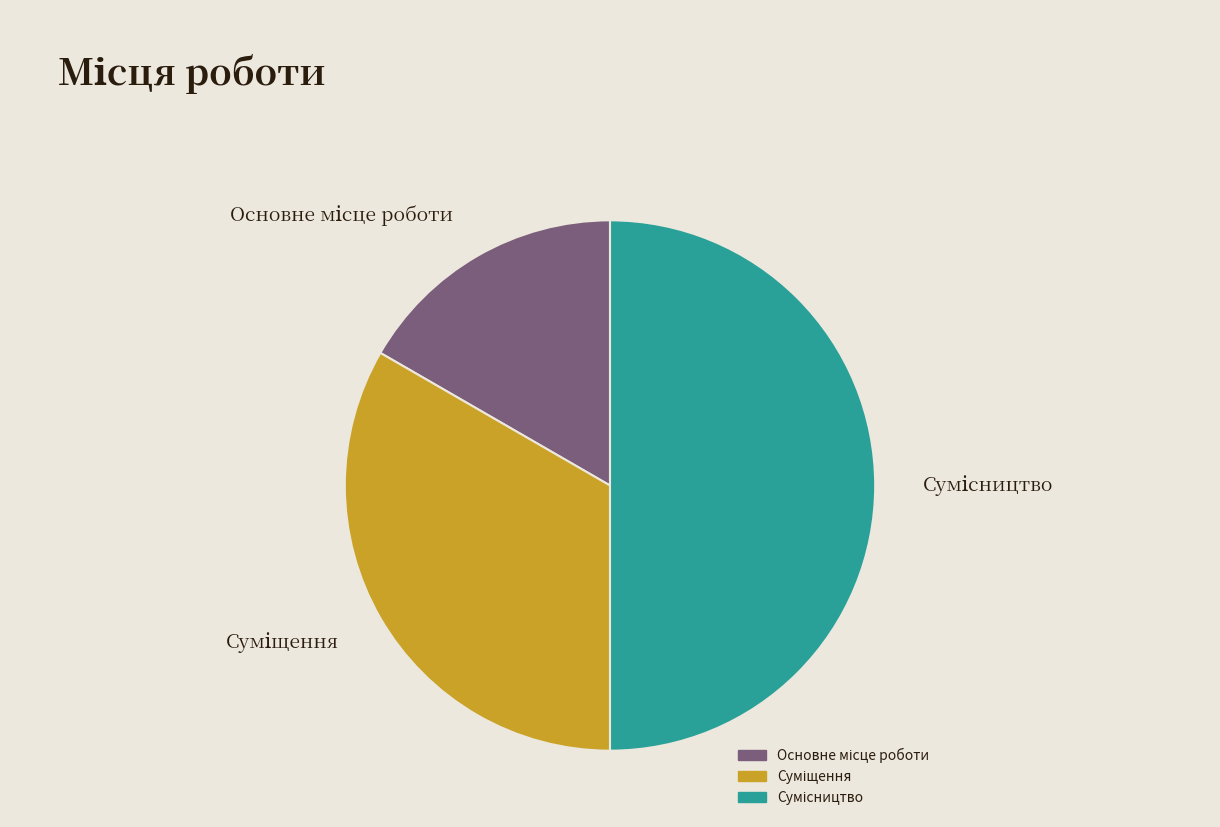

How many slices are in this pie chart?

3